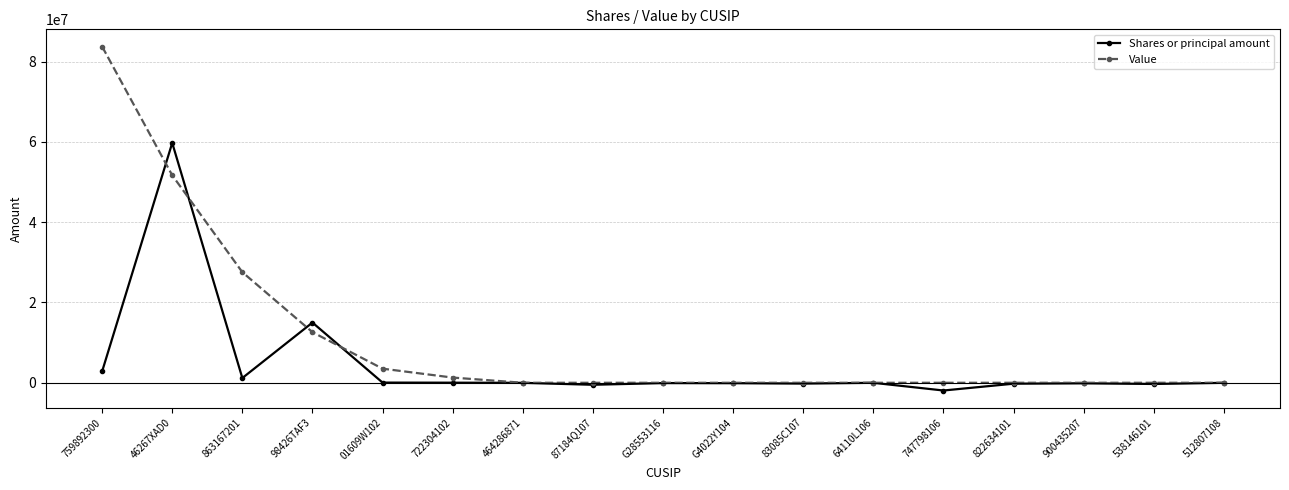

Which series has the widest spread of values?

Value